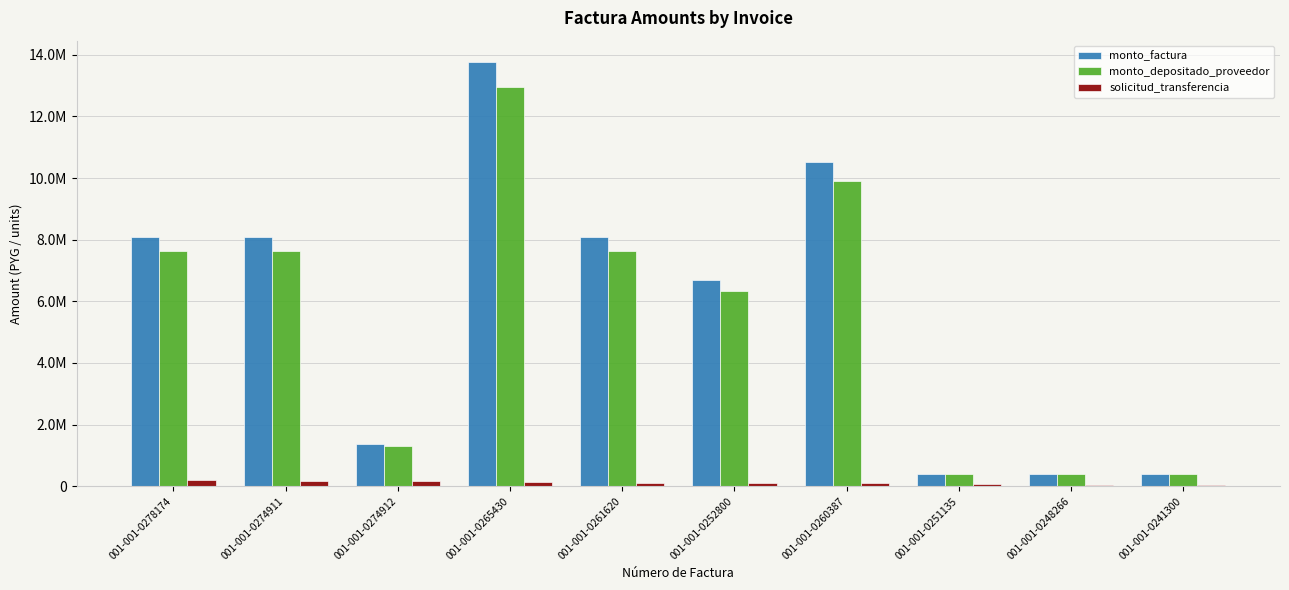

At which category is the sum across all series the highest?

001-001-0265430